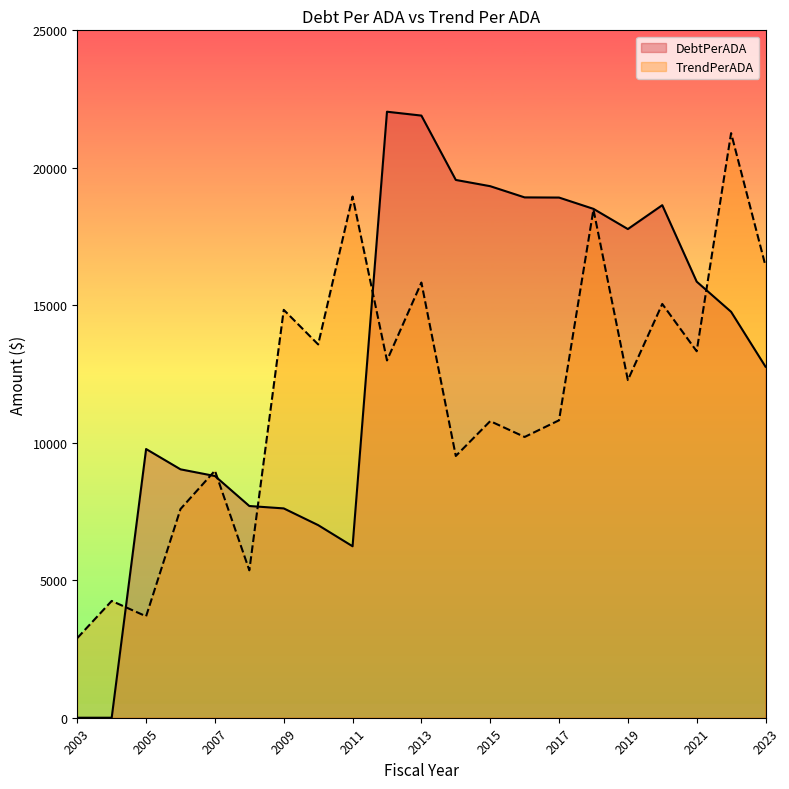

What is the spread (max minus min) of values at 2017?

8100.4